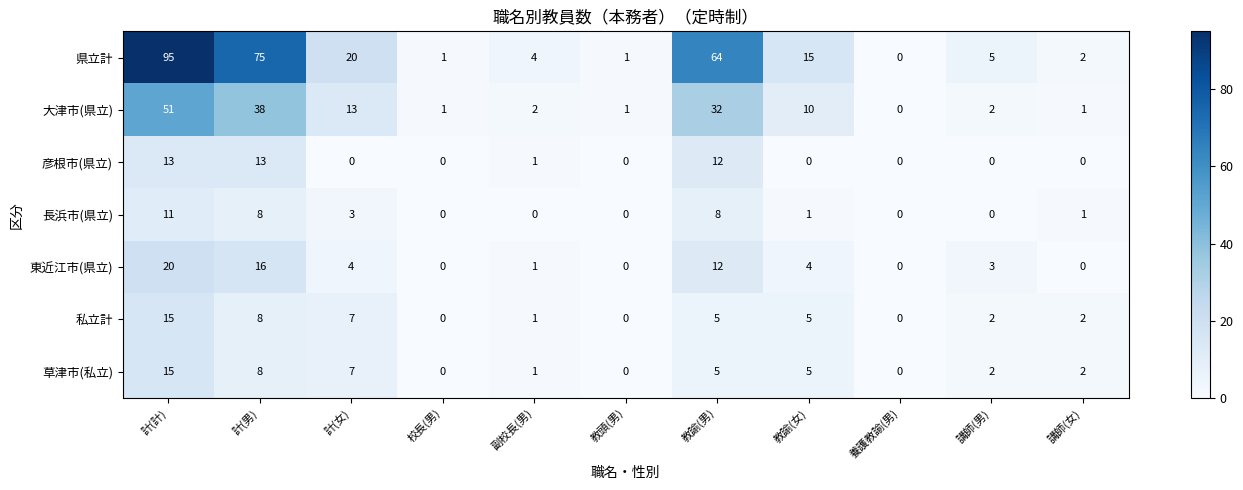

The value of 東近江市(県立) at 教諭(女) is 4. True or false?

True